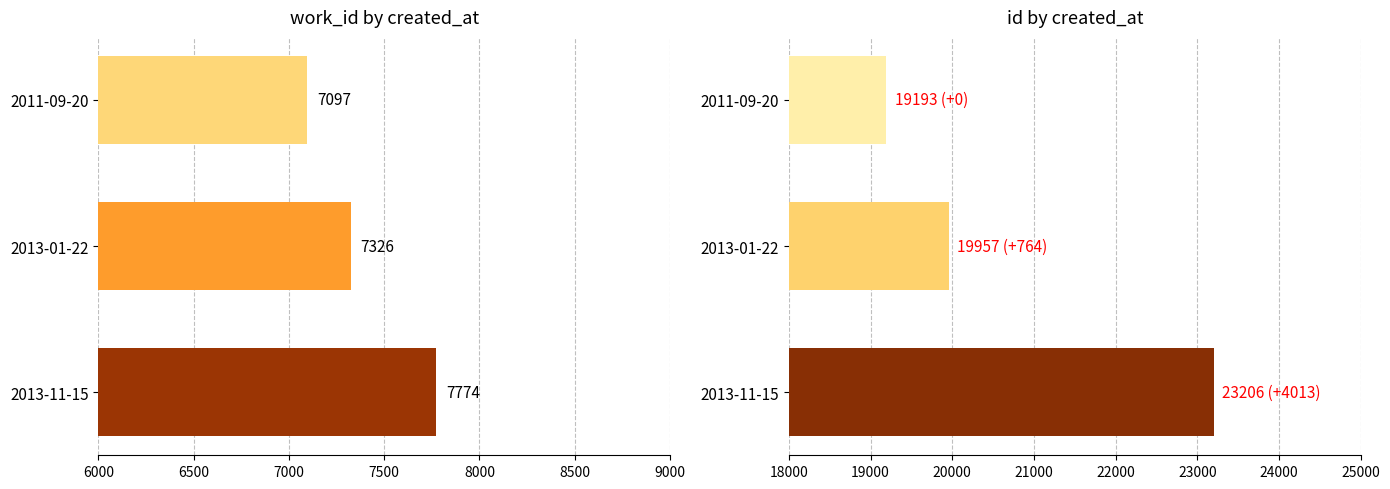

What is the average value of the id series?

20785